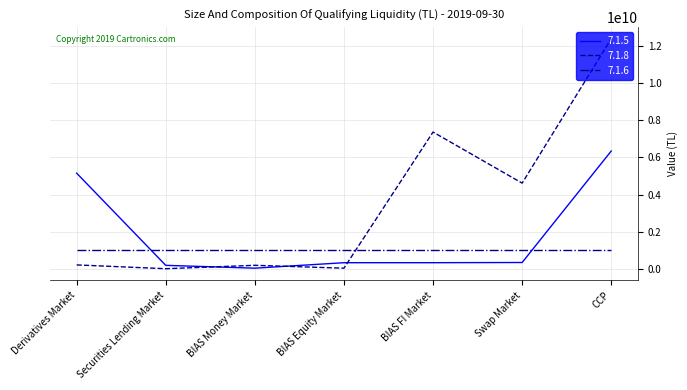

The value of 7.1.6 at Swap Market is 1526457500.8. True or false?

False